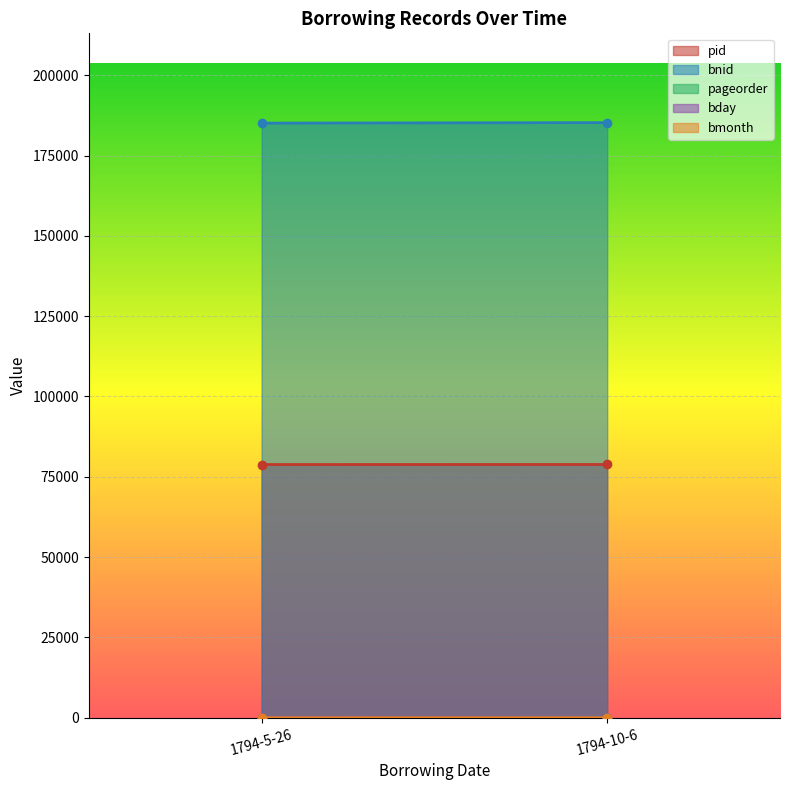

Is the value of pageorder at 1794-10-6 greater than the value of pid at 1794-5-26?

No